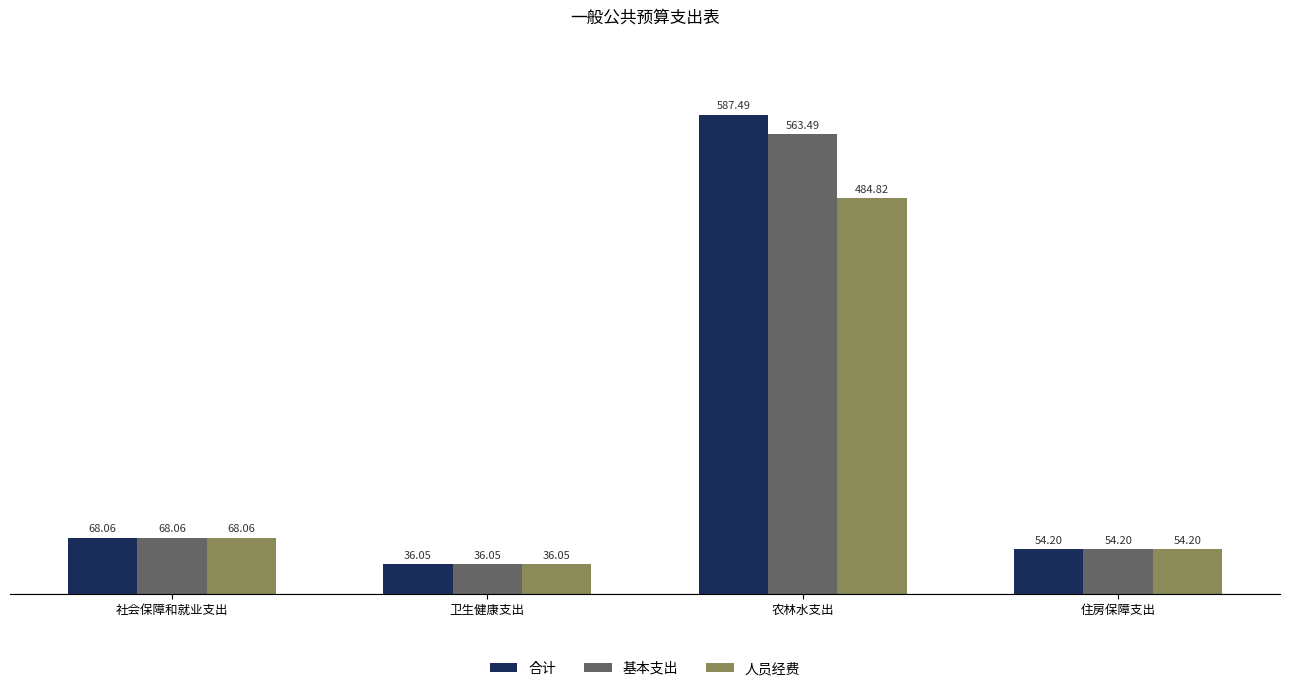

How many data points in 人员经费 are less than 68?

2